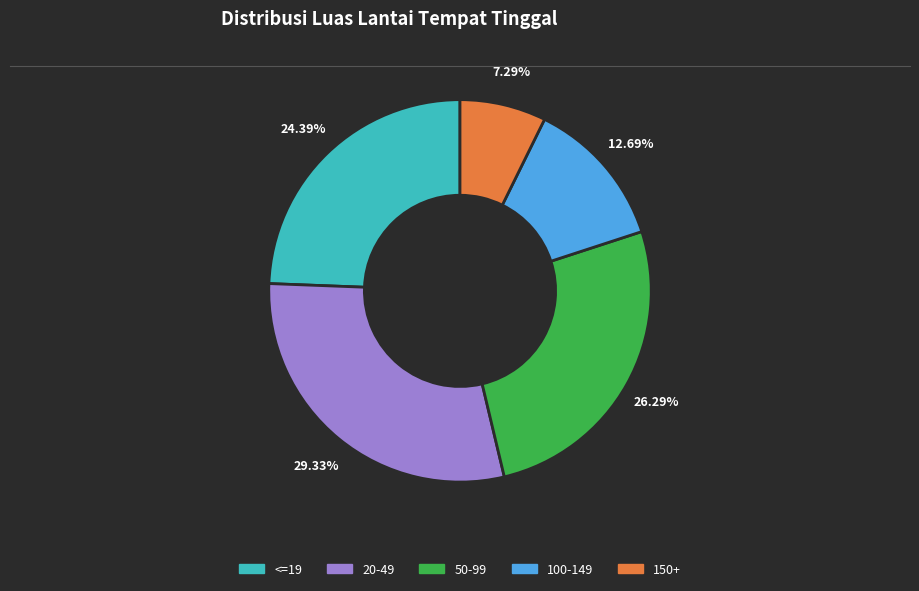

Rank the categories by value from highest to lowest.

20-49, 50-99, <=19, 100-149, 150+